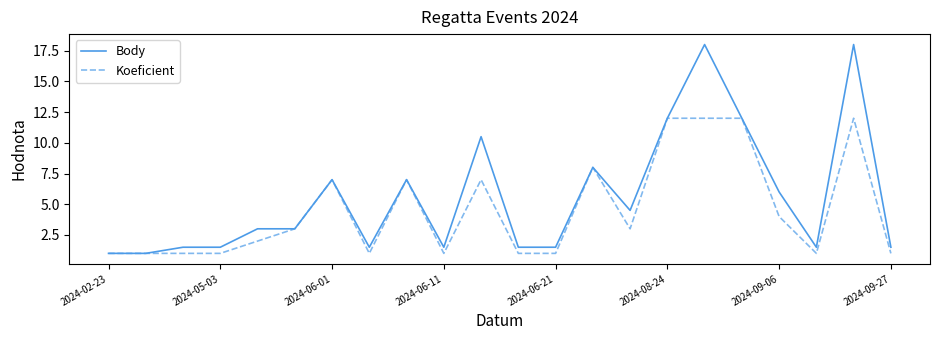

Is this an area chart (filled region under the line)?

No